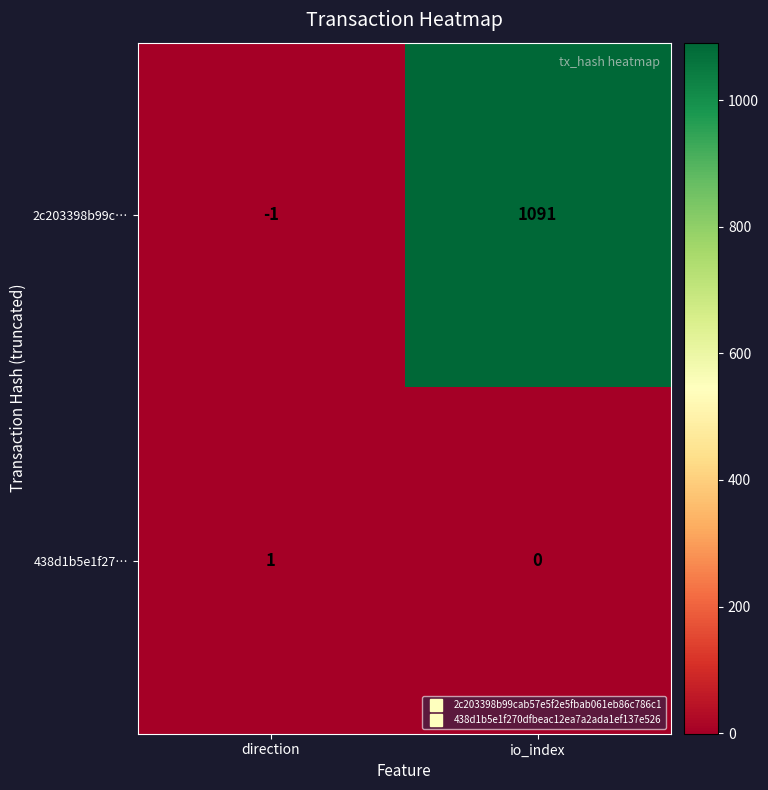

Is the value of 2c203398b99c… at direction greater than the value of 438d1b5e1f27… at io_index?

No